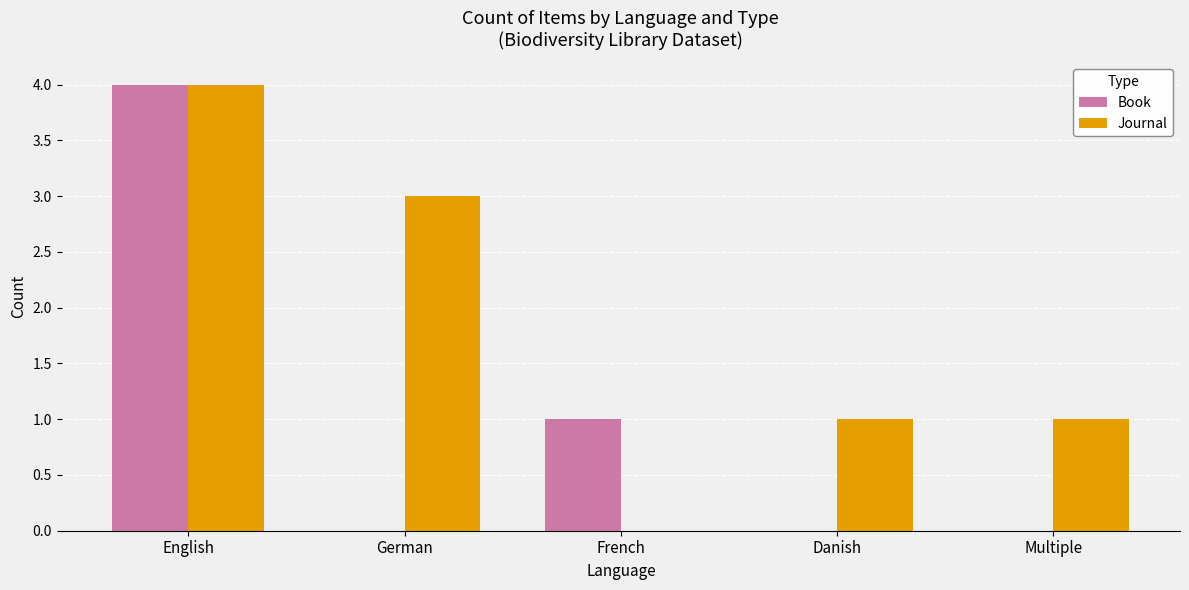

Which series has the largest total across all categories?

Journal